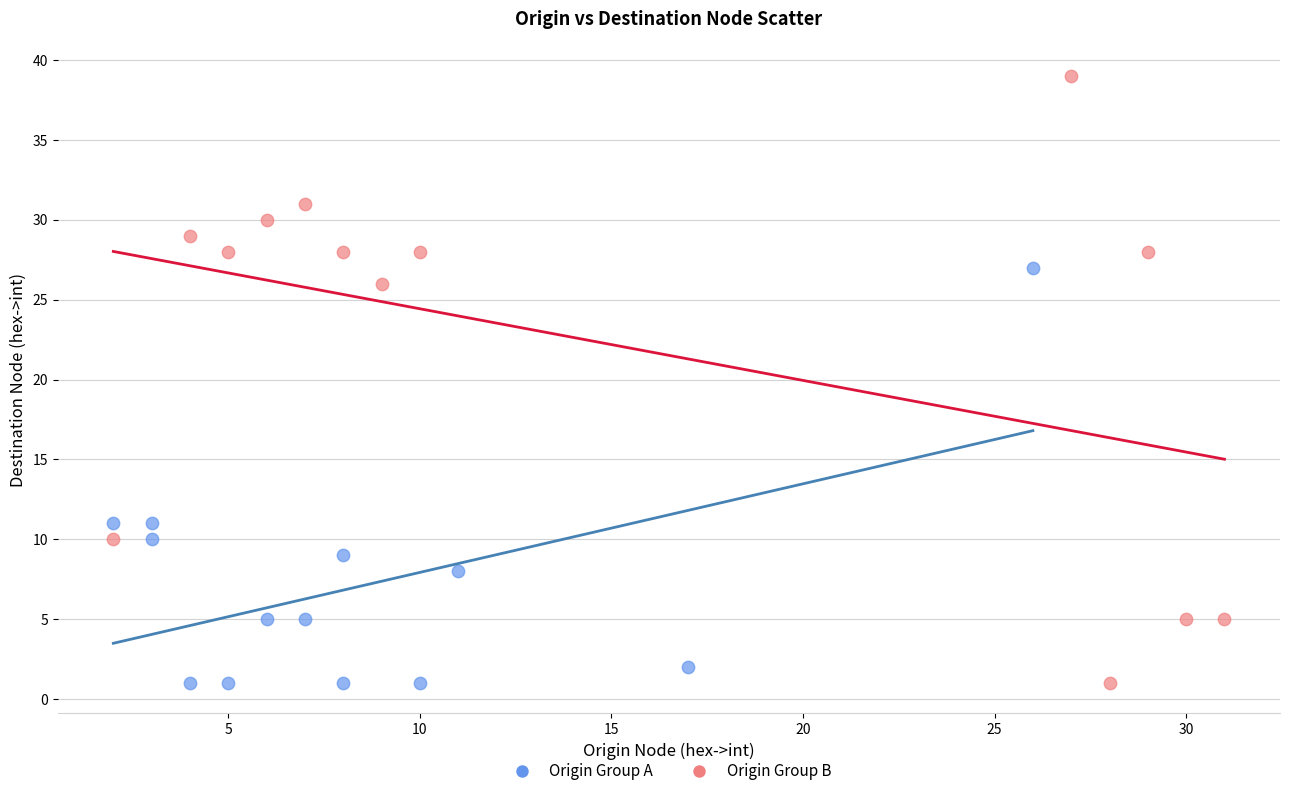

Which series has the largest Y range (max minus min)?

Origin Group B